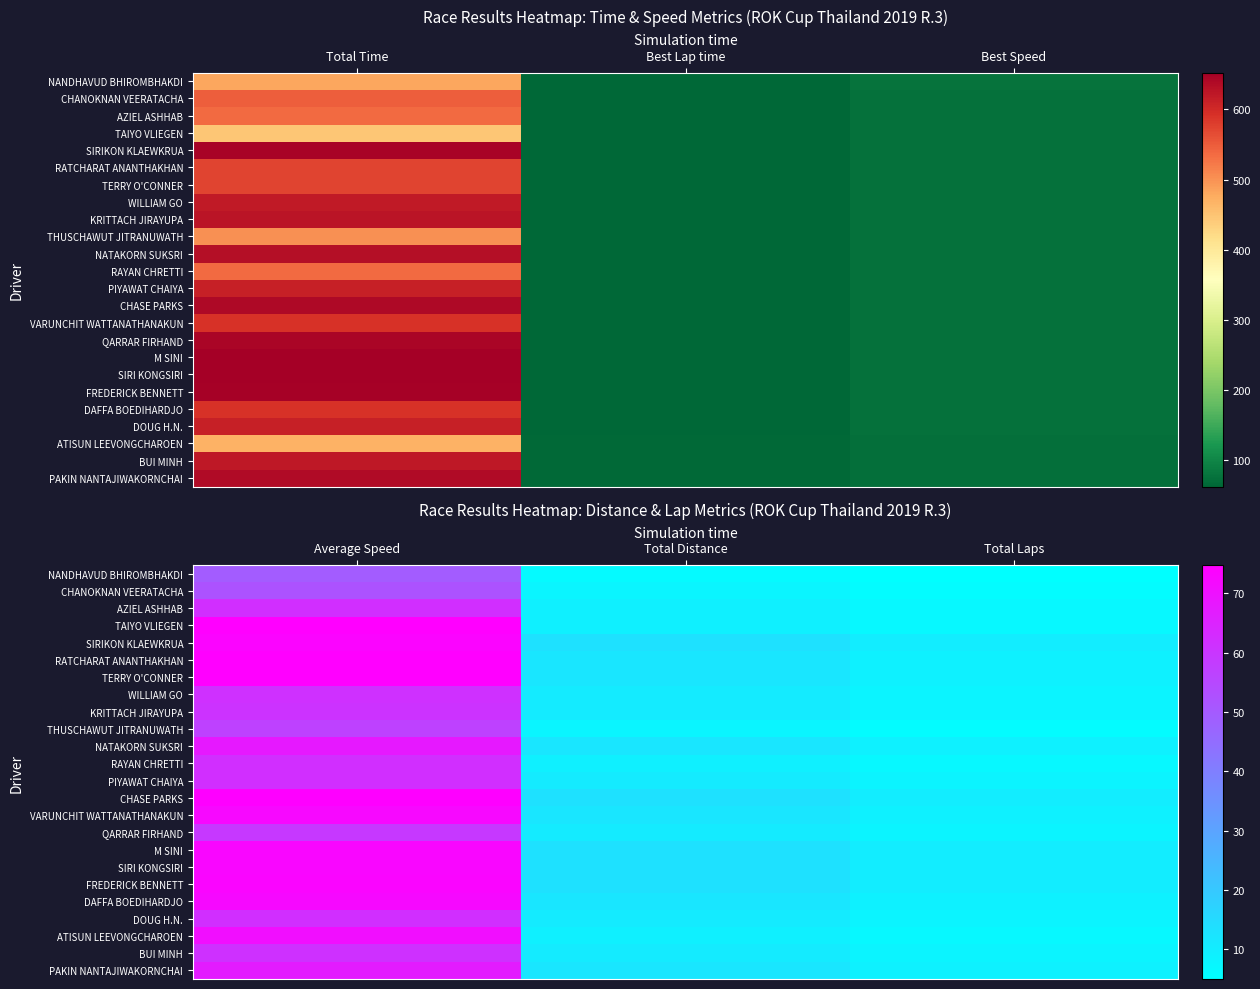

The RAYAN CHRETTI series shows 7.0 at Total Laps. True or false?

True